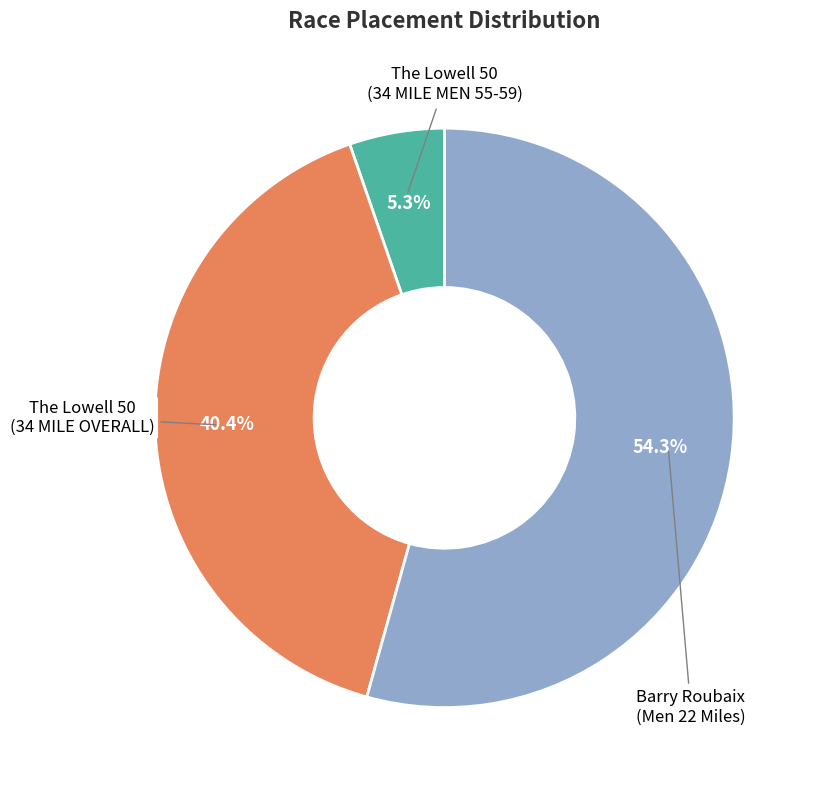

Is there a majority slice in this chart?

Yes